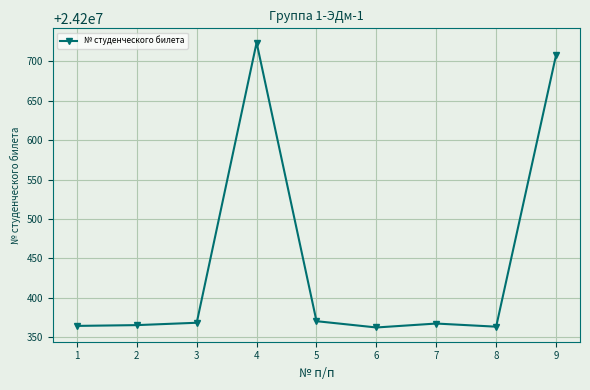

Which label corresponds to the largest value in the chart?

4